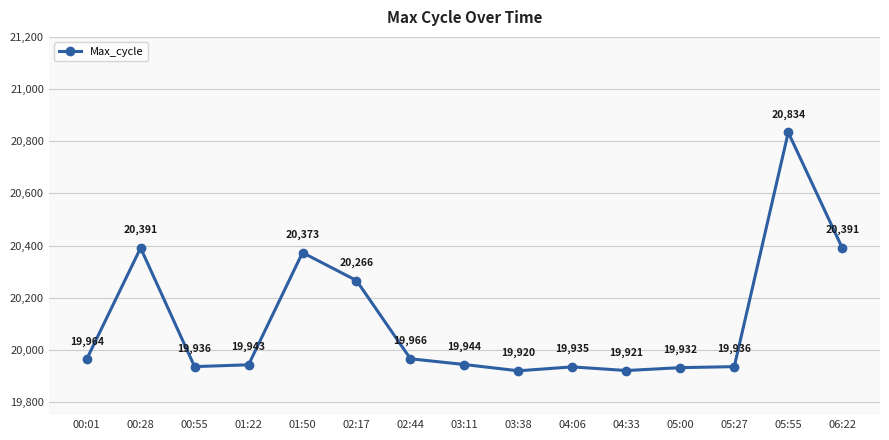

At which category does the data reach its first local valley?

00:55